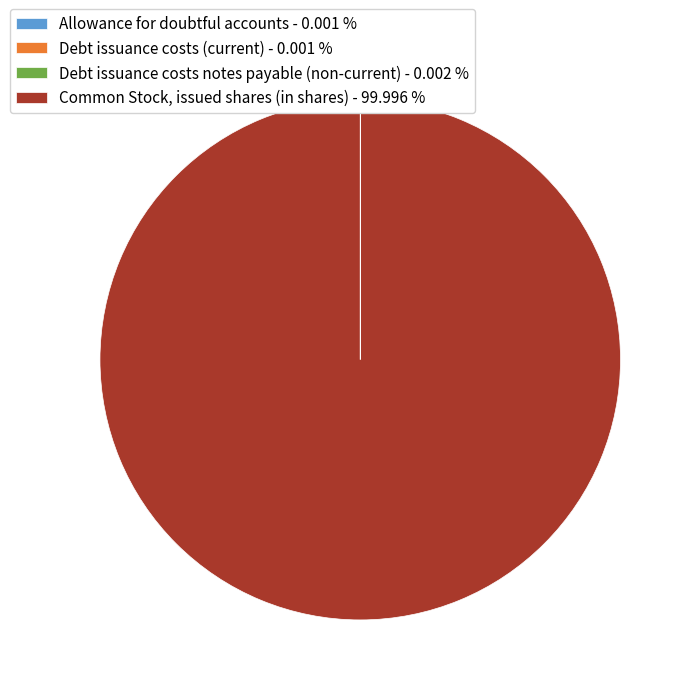

Does any single category account for the majority?

Yes